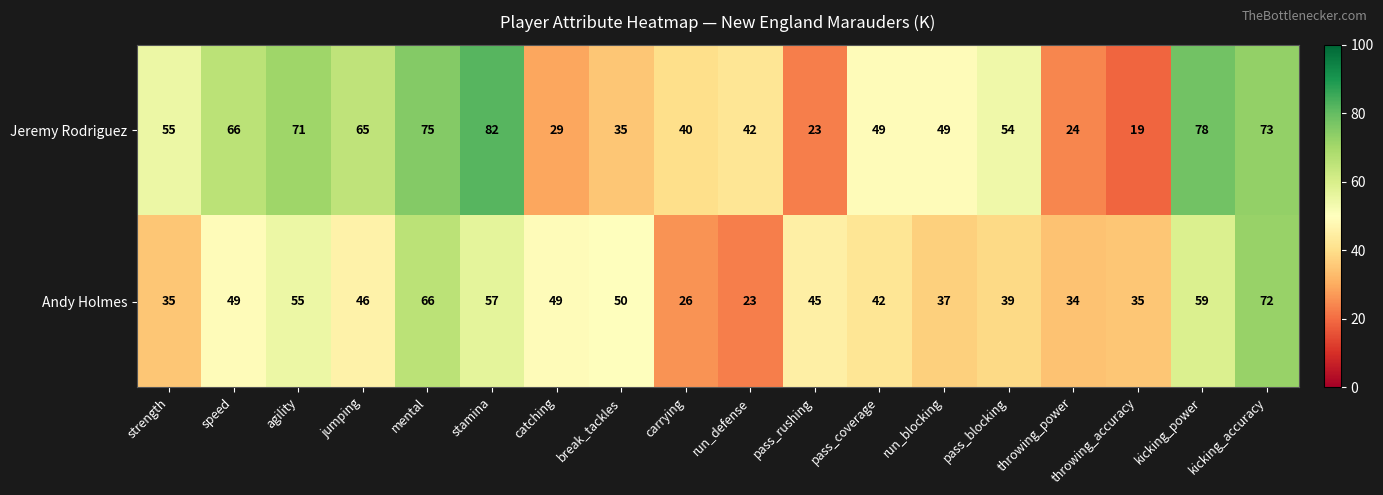

List the series in order of their peak value, lowest first.

Andy Holmes, Jeremy Rodriguez